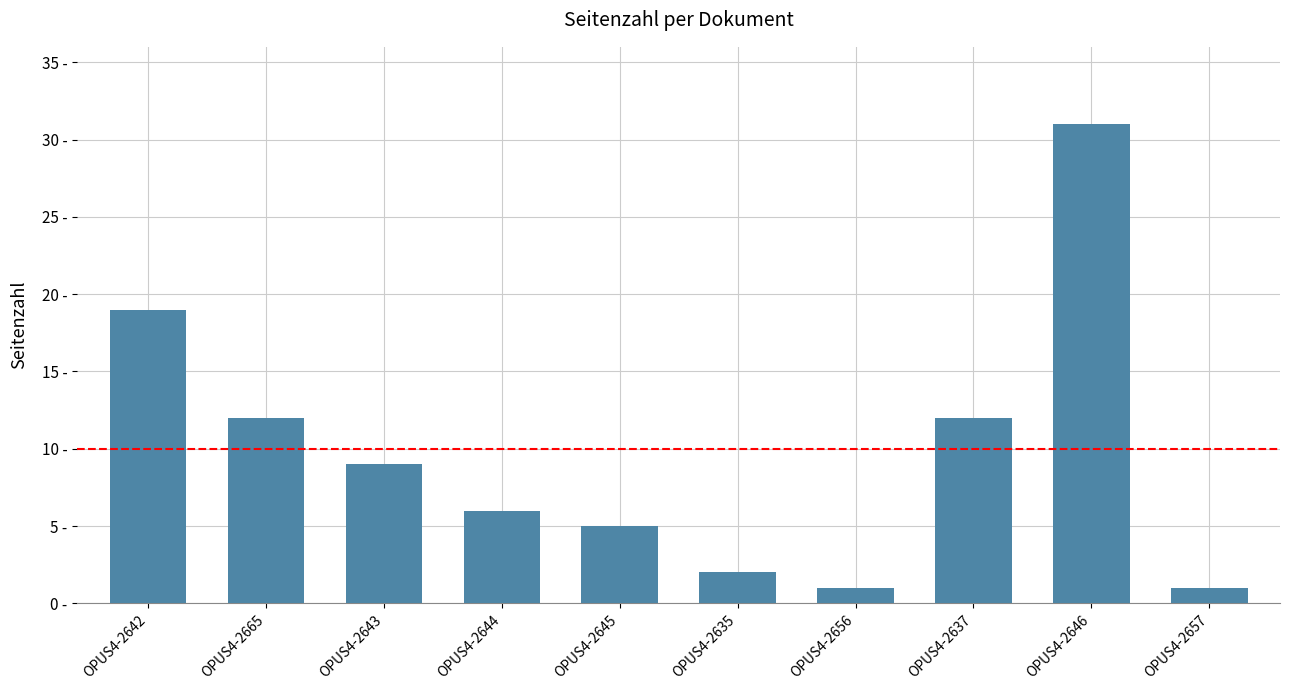

Rank the categories by value from lowest to highest.

OPUS4-2656, OPUS4-2657, OPUS4-2635, OPUS4-2645, OPUS4-2644, OPUS4-2643, OPUS4-2665, OPUS4-2637, OPUS4-2642, OPUS4-2646